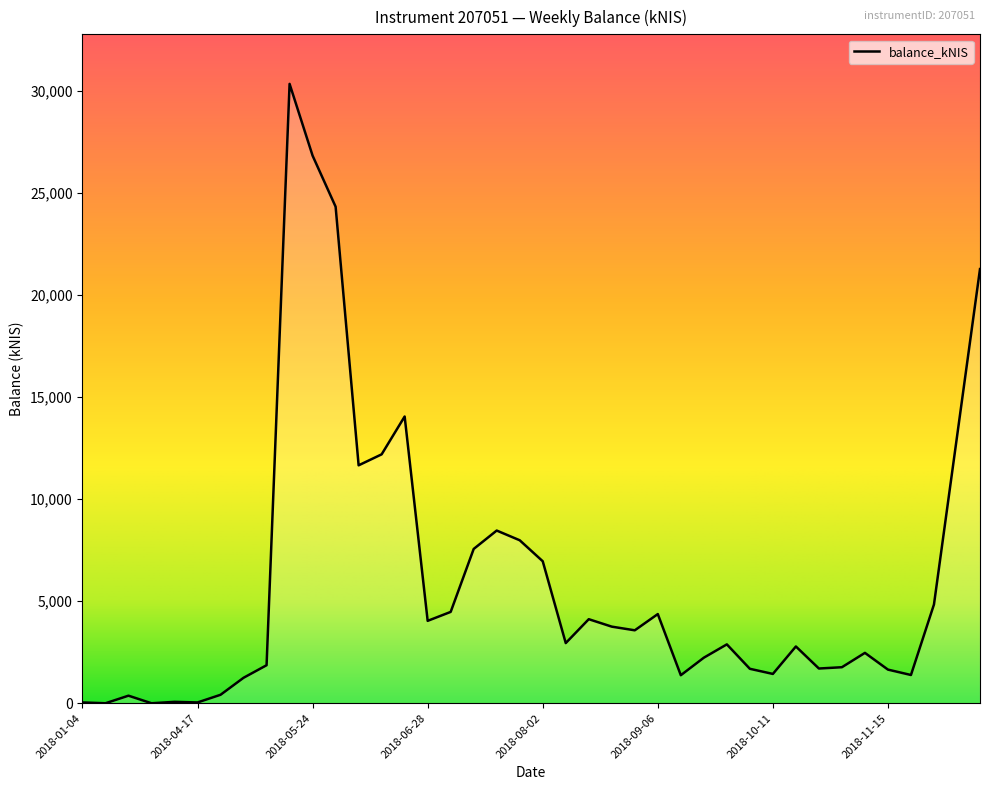

How many lines are shown in the chart?

1